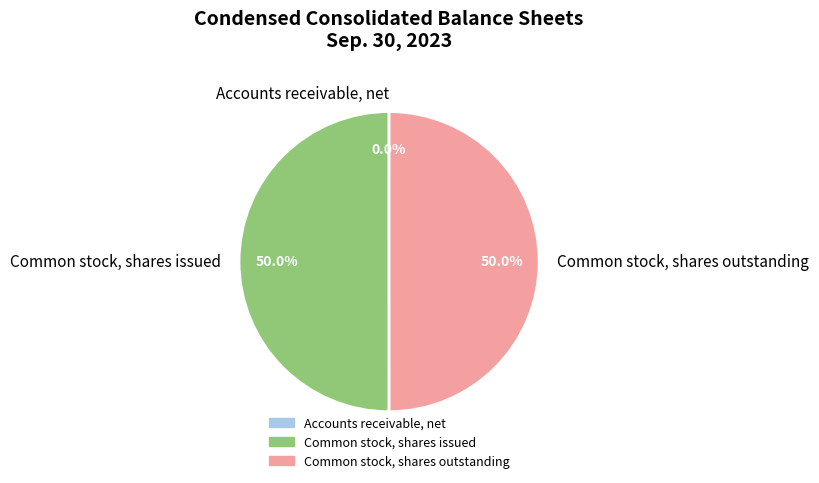

To the nearest percent, what portion does Common stock, shares outstanding represent?

50%